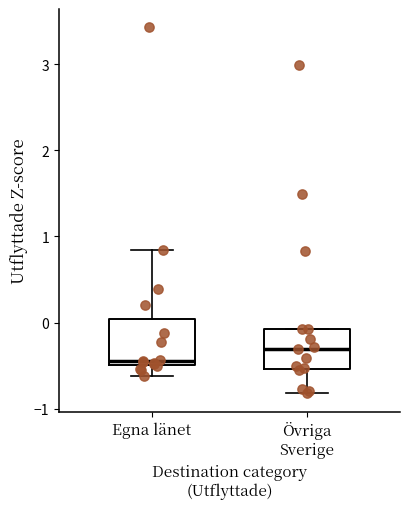

Which box's median line is the lowest?

Egna länet